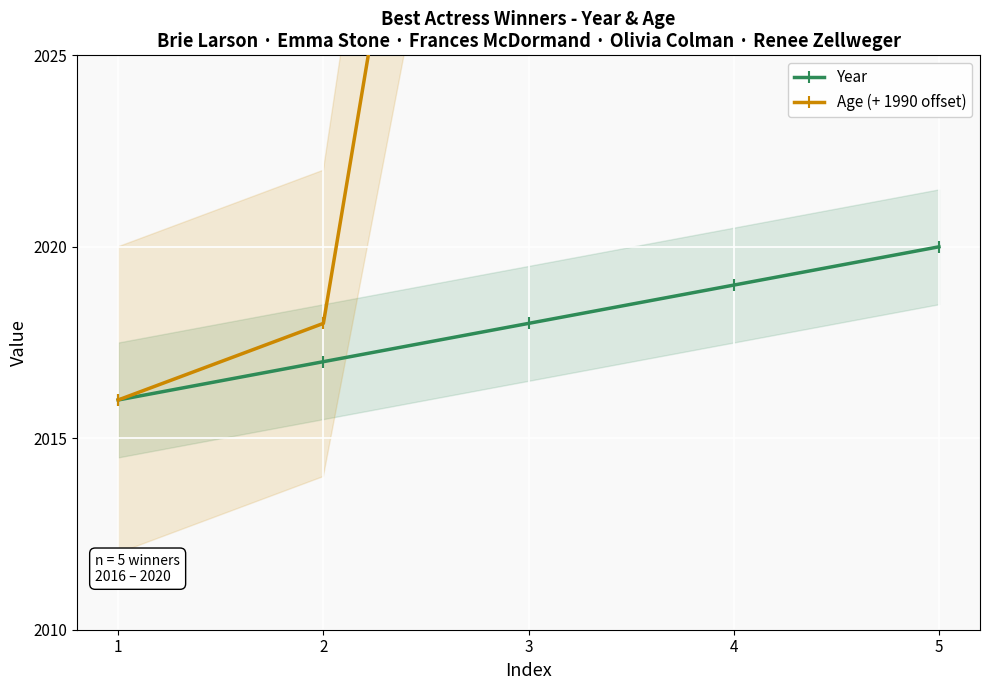

Which series has the largest total across all categories?

Age (+ 1990 offset)